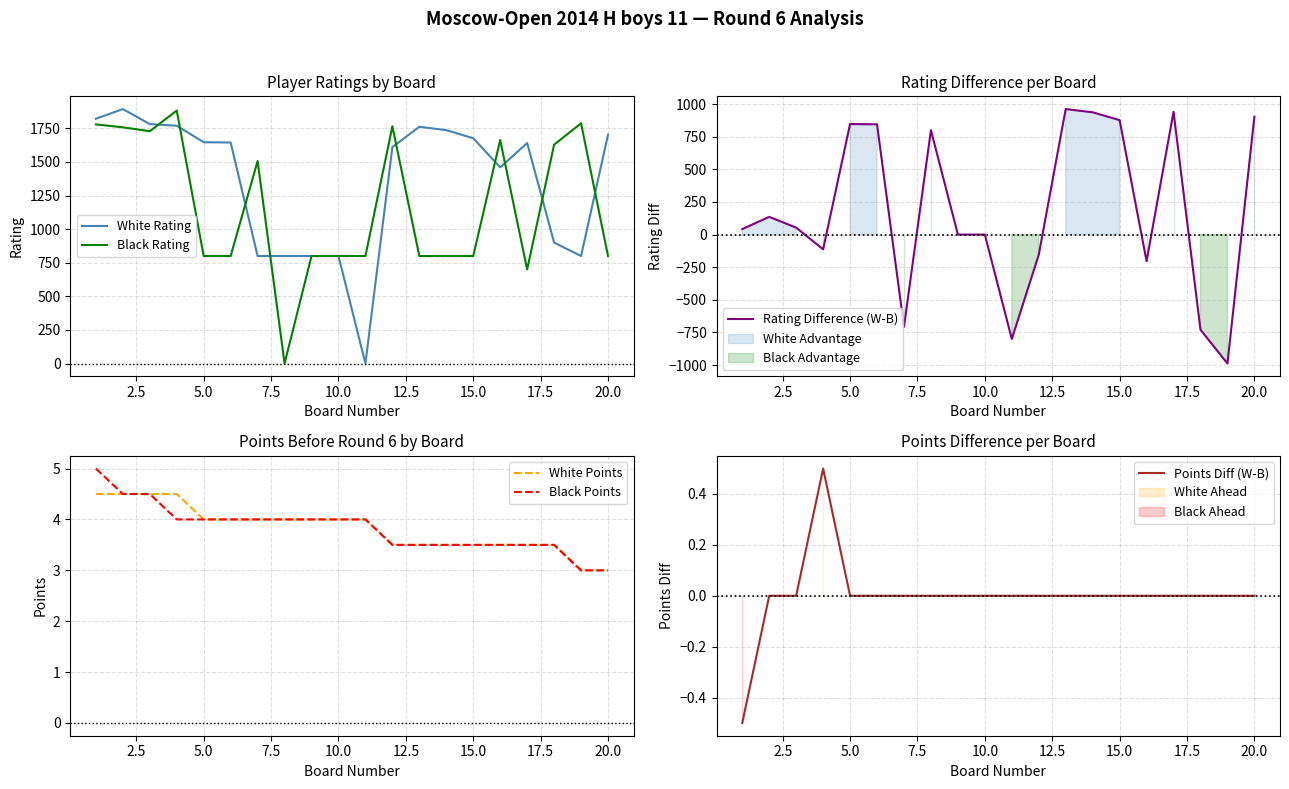

True or false: White Rating and Rating Difference (W-B) intersect in this chart.

False